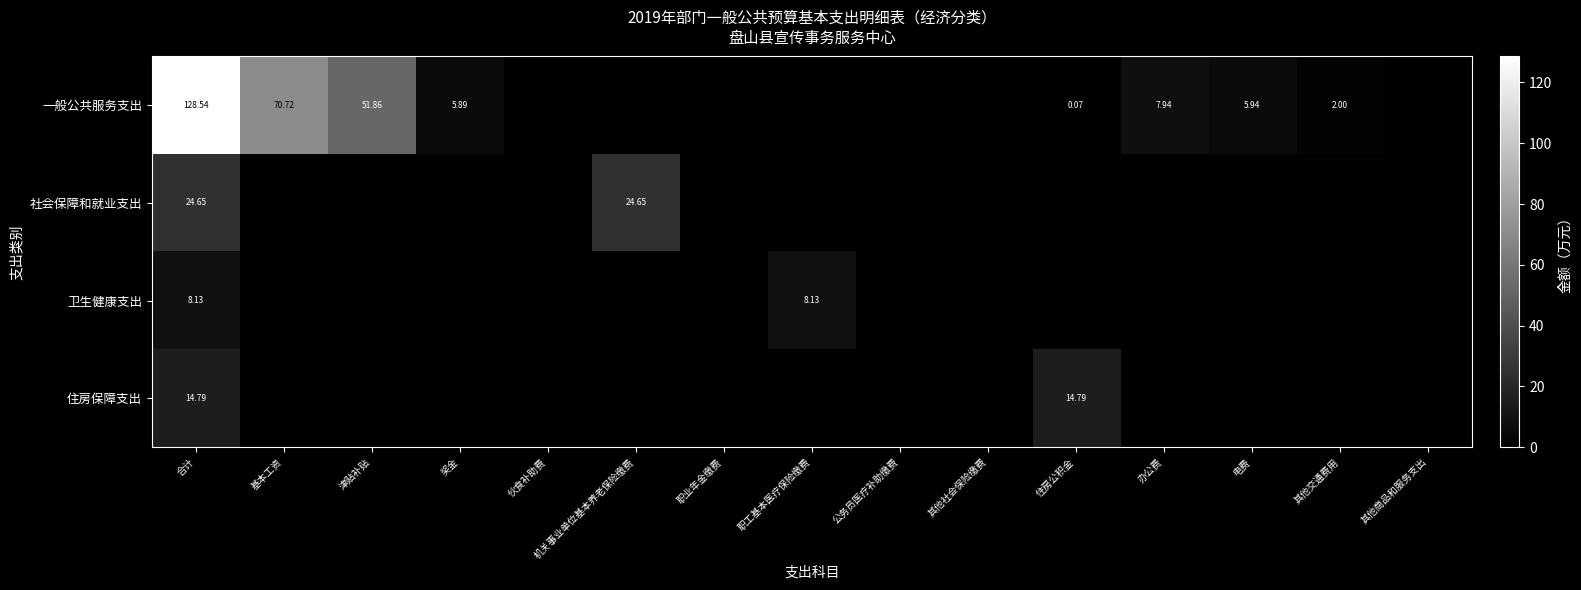

At which category is the sum across all series the highest?

合计